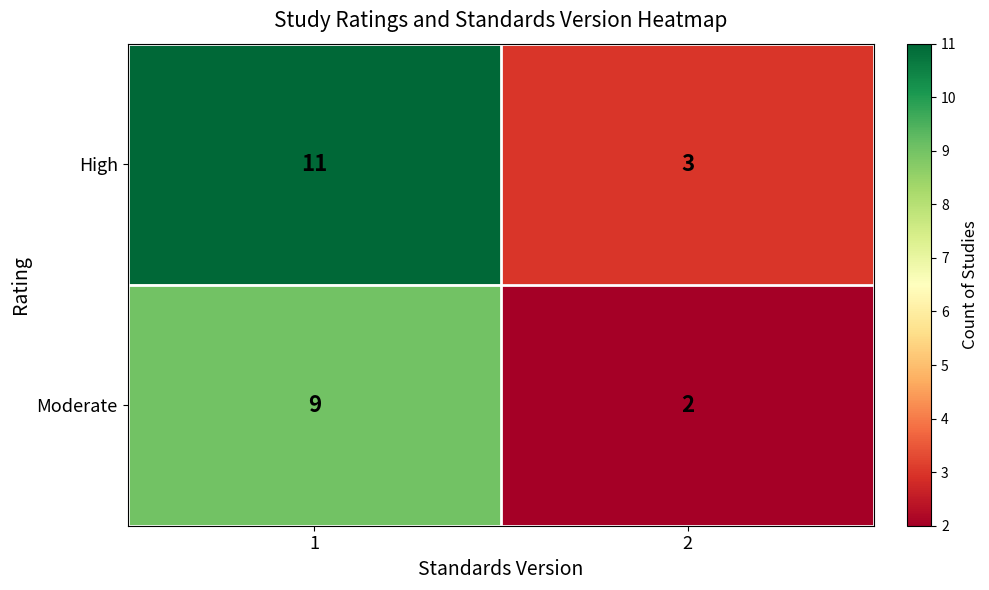

At which category is the sum across all series the highest?

1